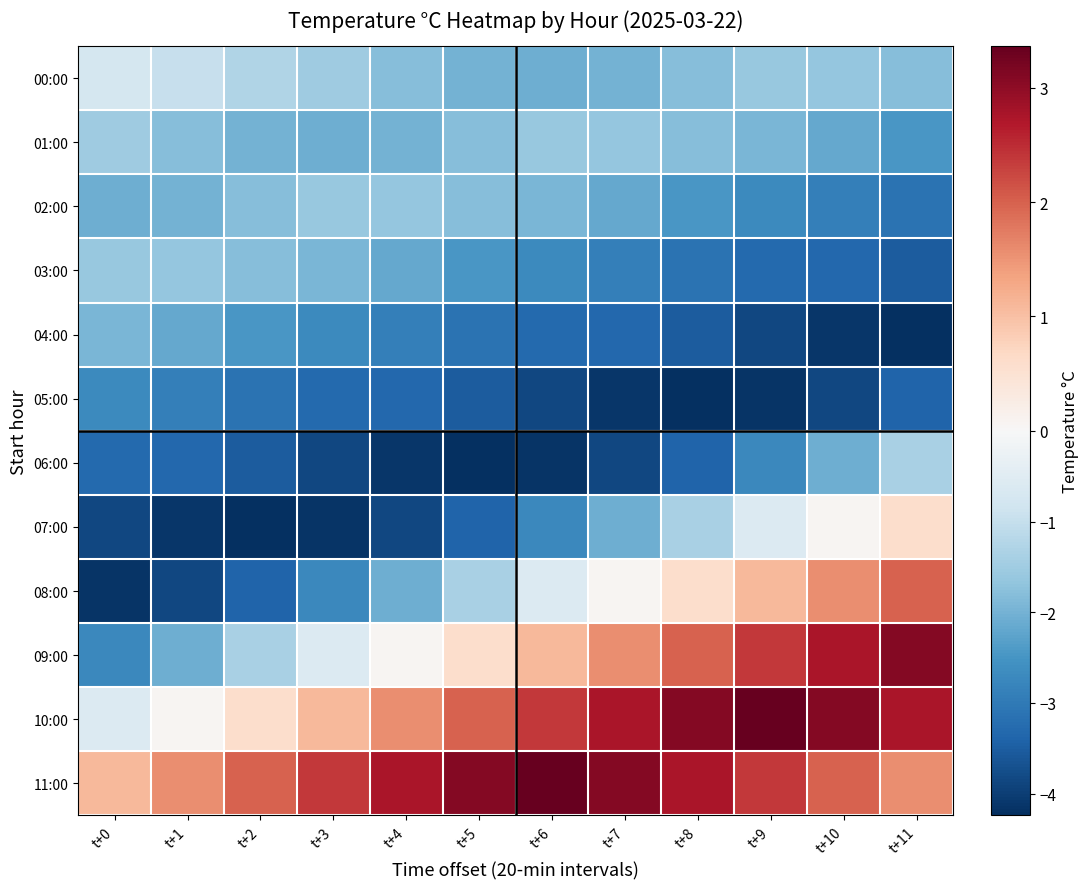

Rank the series by their maximum value, from highest to lowest.

10:00, 11:00, 09:00, 08:00, 07:00, 00:00, 06:00, 01:00, 02:00, 03:00, 04:00, 05:00